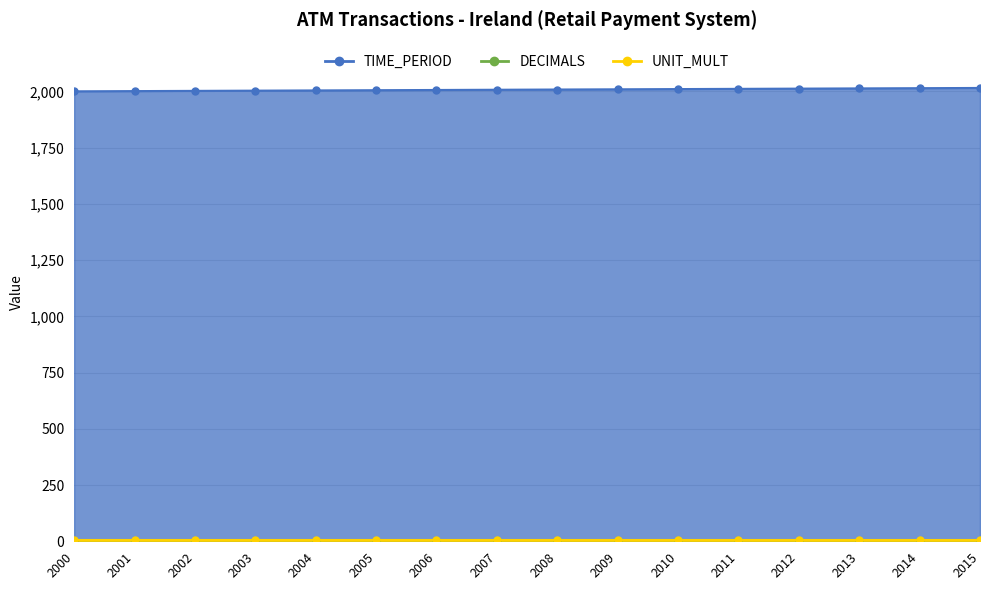

Which category has the lowest value across all series?

2000